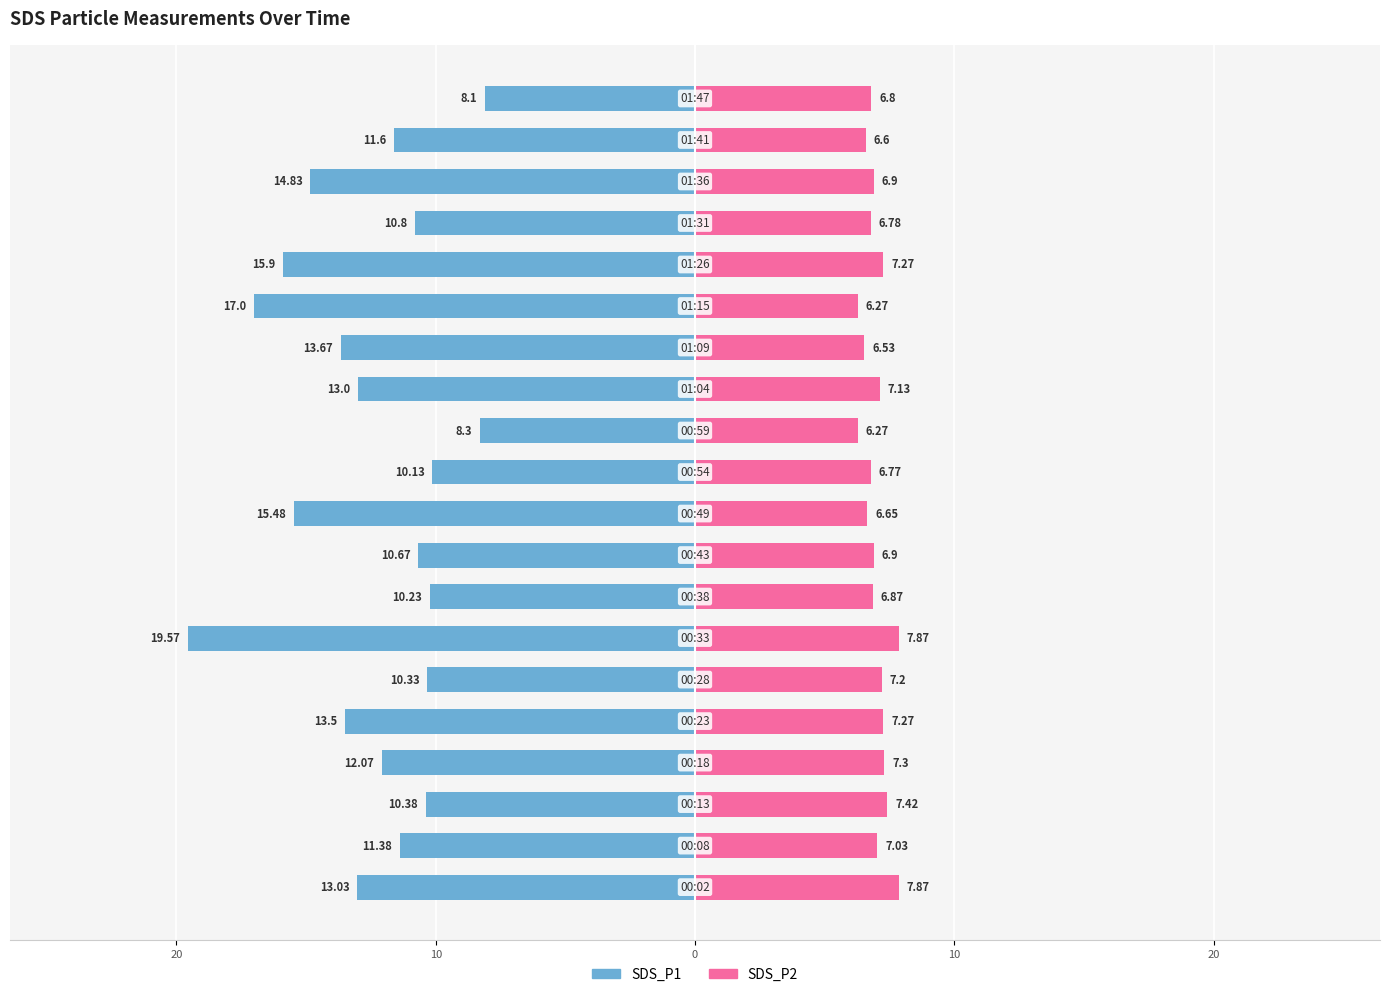

Between 8 and 10, which is larger?

10